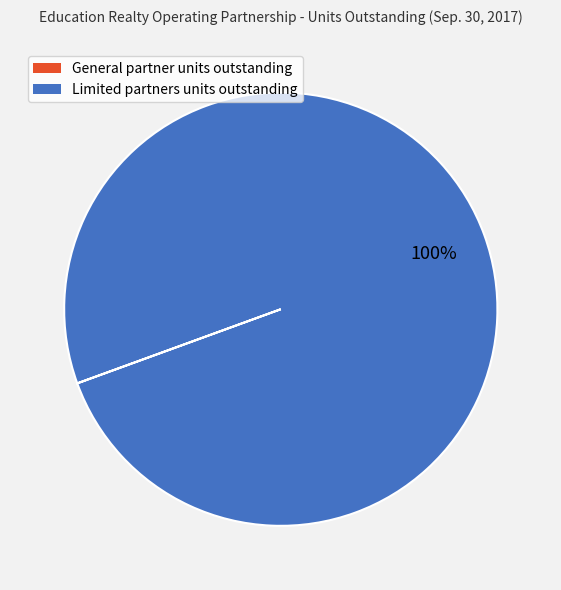

What is the largest slice in the pie chart?

Limited partners units outstanding